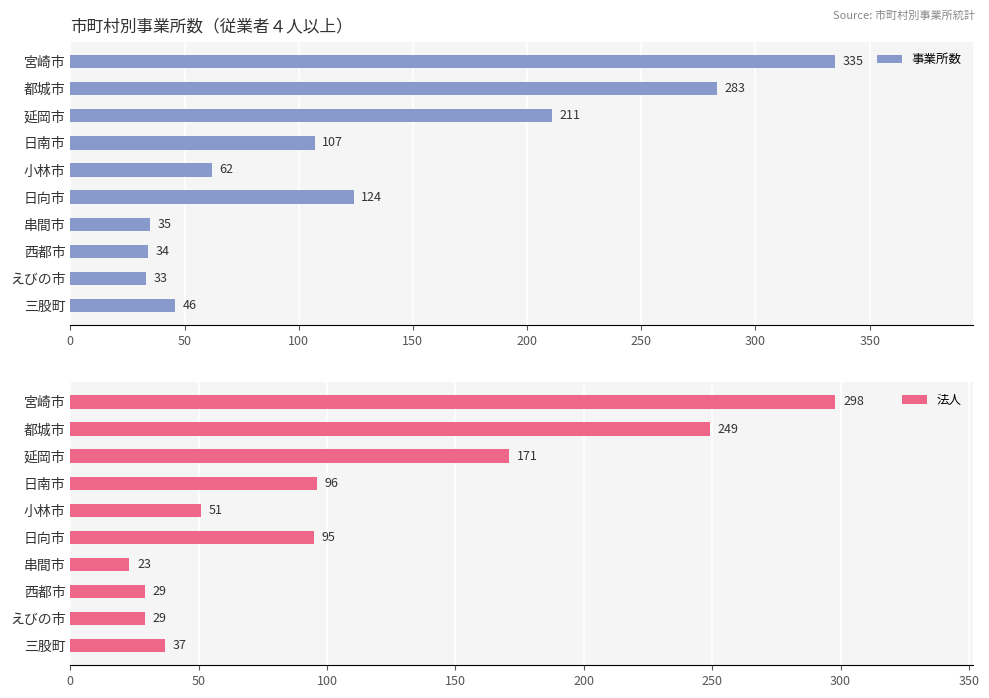

The 事業所数 series shows 65 at 都城市. True or false?

False